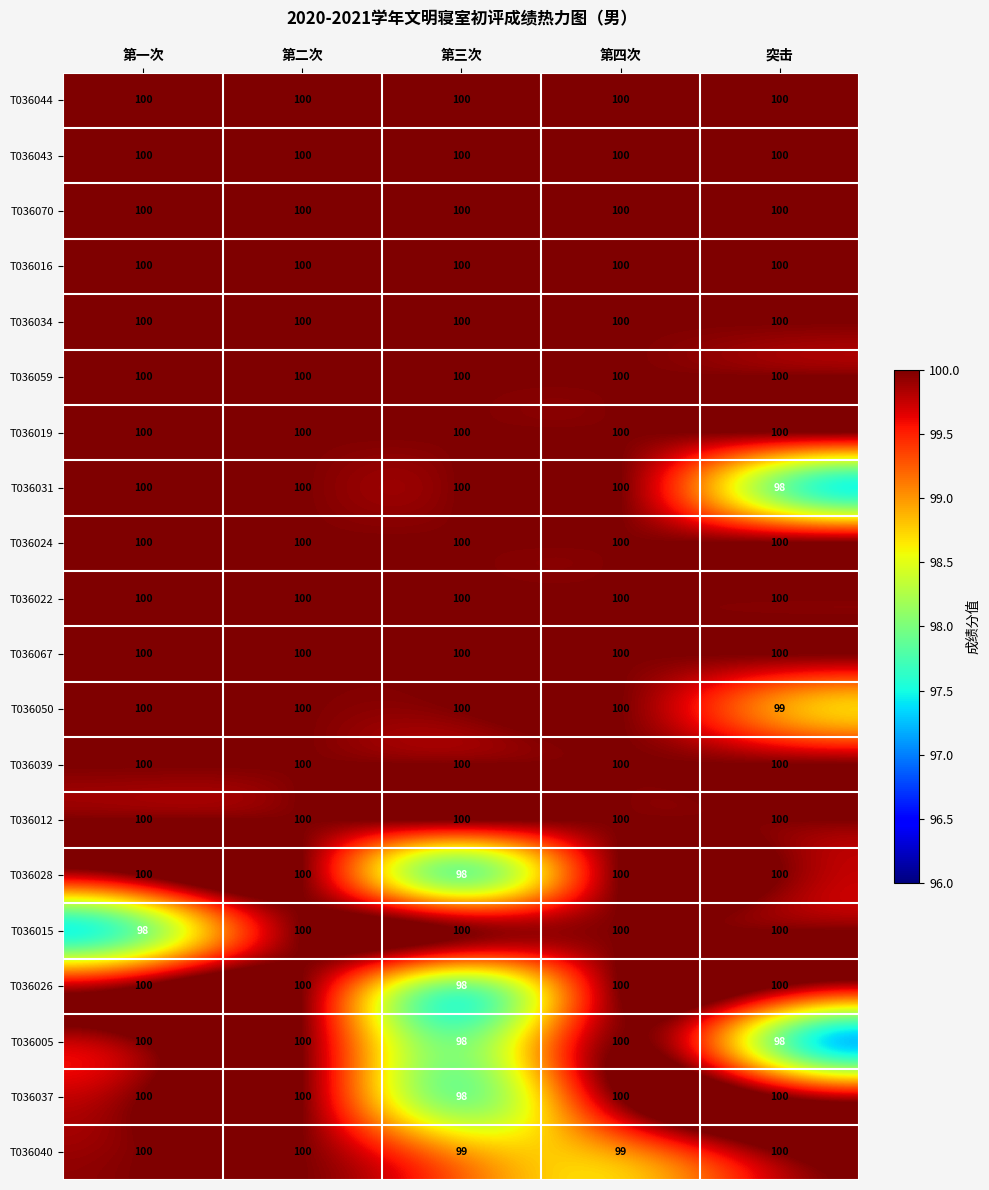

Read the T036043 value at 第二次.

100